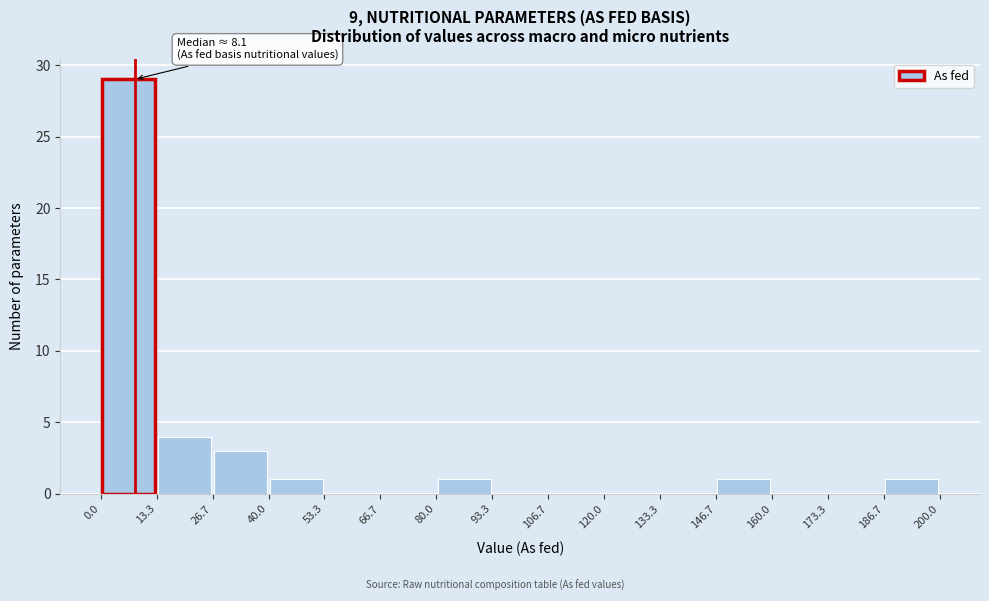

Over which range of the x-axis is the bar tallest?

0.0 to 13.3